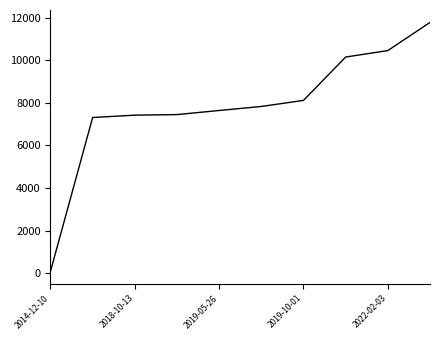

What is the difference between the maximum and minimum values?

11698